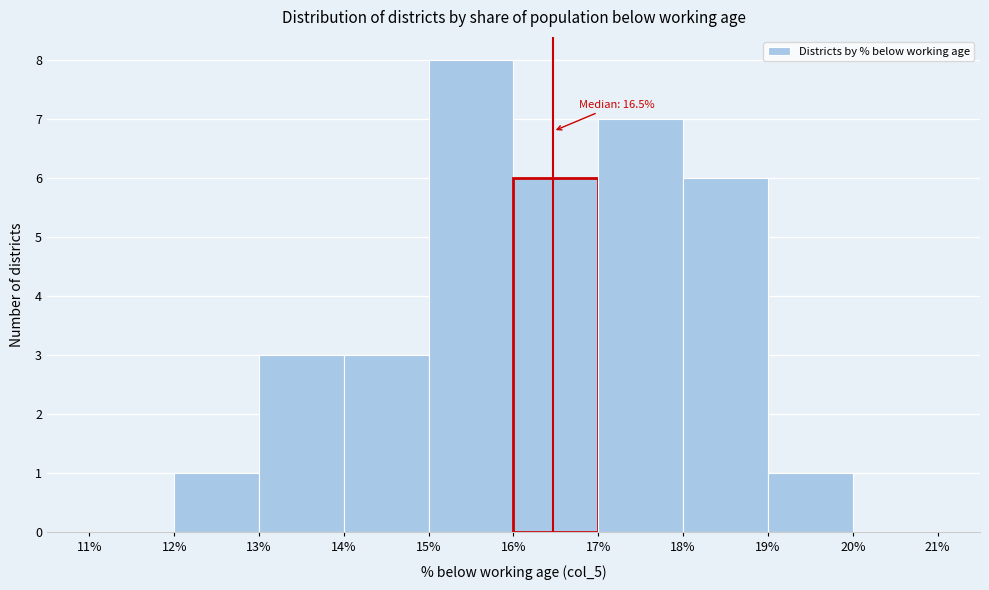

Over which range of the x-axis is the bar tallest?

15% to 16%